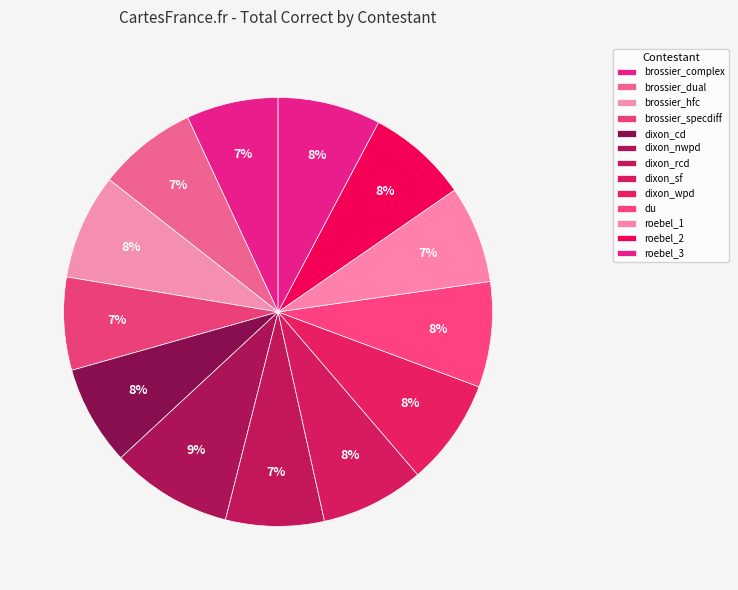

Which slice is the largest?

dixon_nwpd